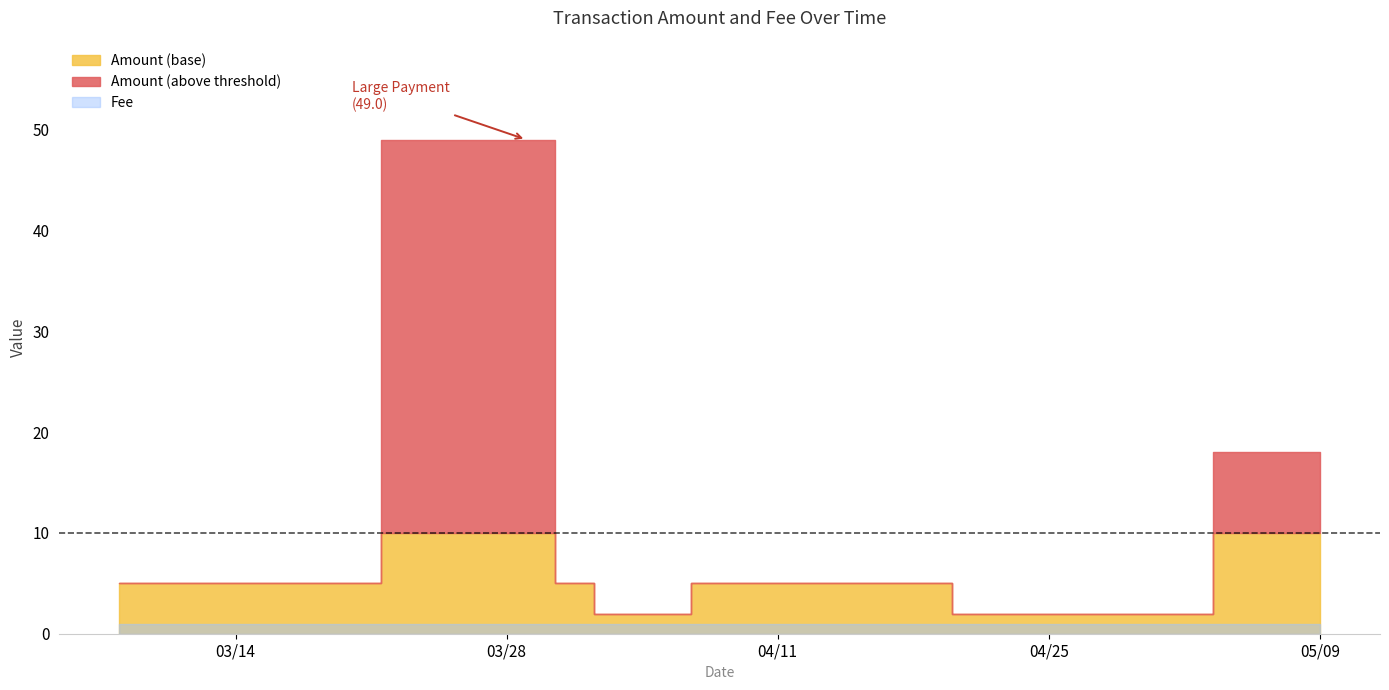

Reading left to right, list all the values displayed in this chart.

Amount: 5.0	5.0	5.0	5.0	5.0	5.0	5.0	5.0	5.0	5.0	49.0	5.0	2.0	5.0	5.0	2.0	18.0
Fee: 1.0	1.0	1.0	1.0	1.0	1.0	1.0	1.0	1.0	1.0	1.0	1.0	1.0	1.0	1.0	1.0	1.0